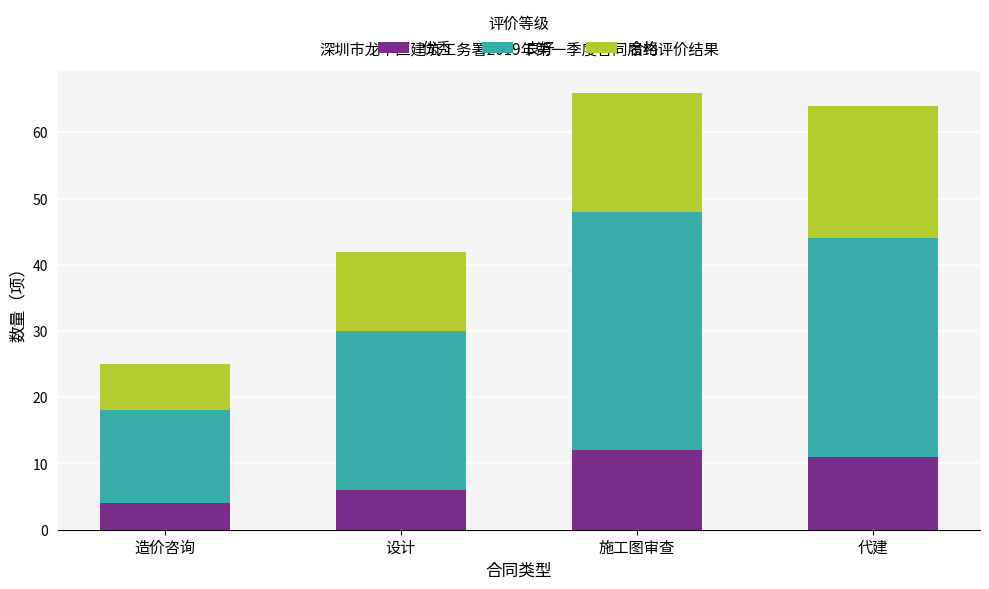

What is the value of the 优秀 bar at the 4th from the left?

11